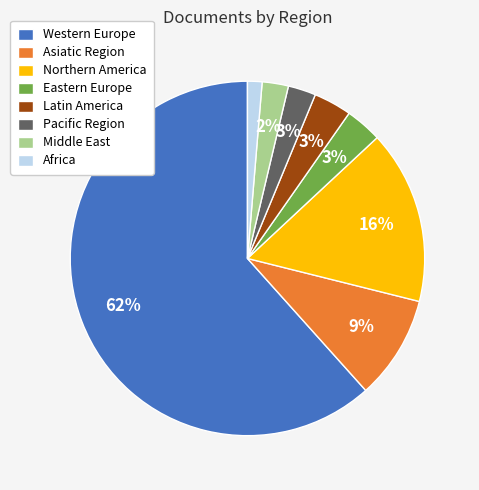

Is there any slice that represents more than half of the pie?

Yes